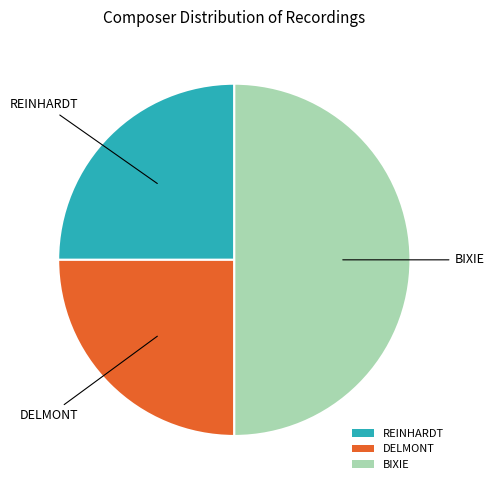

What is the ratio of the value at DELMONT to the value at REINHARDT?

1.0